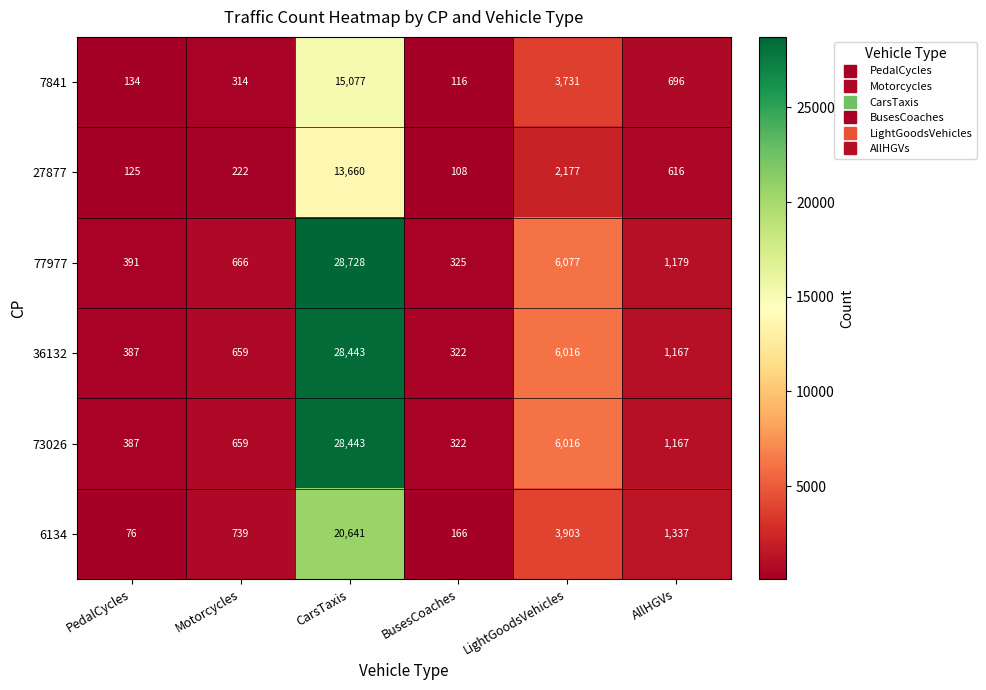

True or false: 77977 has a value of 647 at PedalCycles.

False